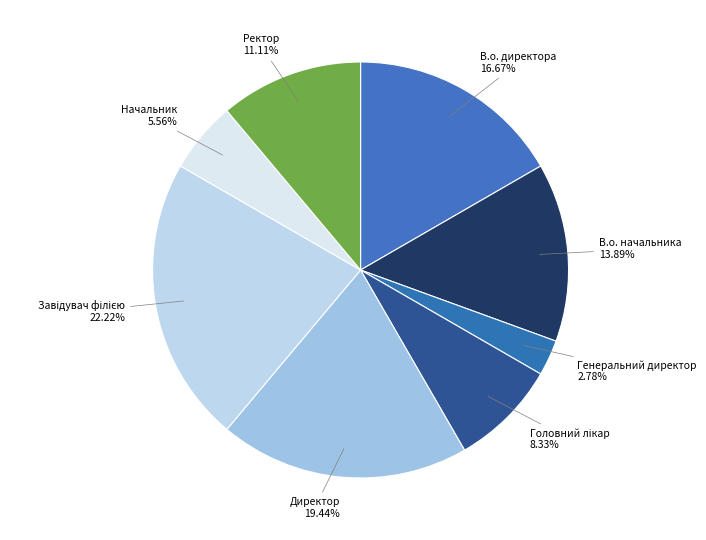

How many slices are in this pie chart?

8